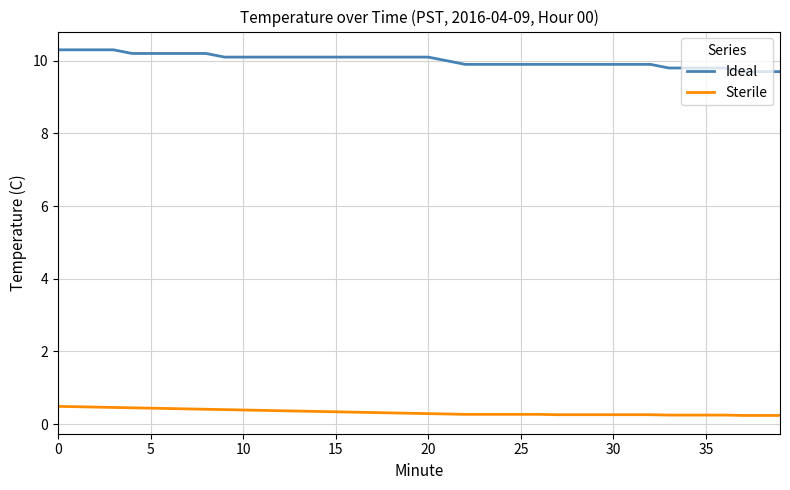

True or false: Sterile and Ideal intersect in this chart.

False